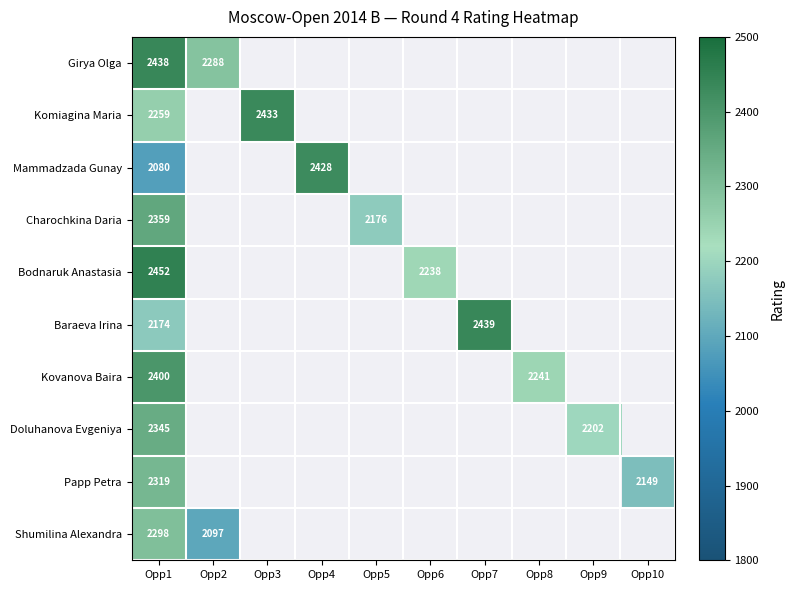

At which category is the sum across all series the highest?

Opp1